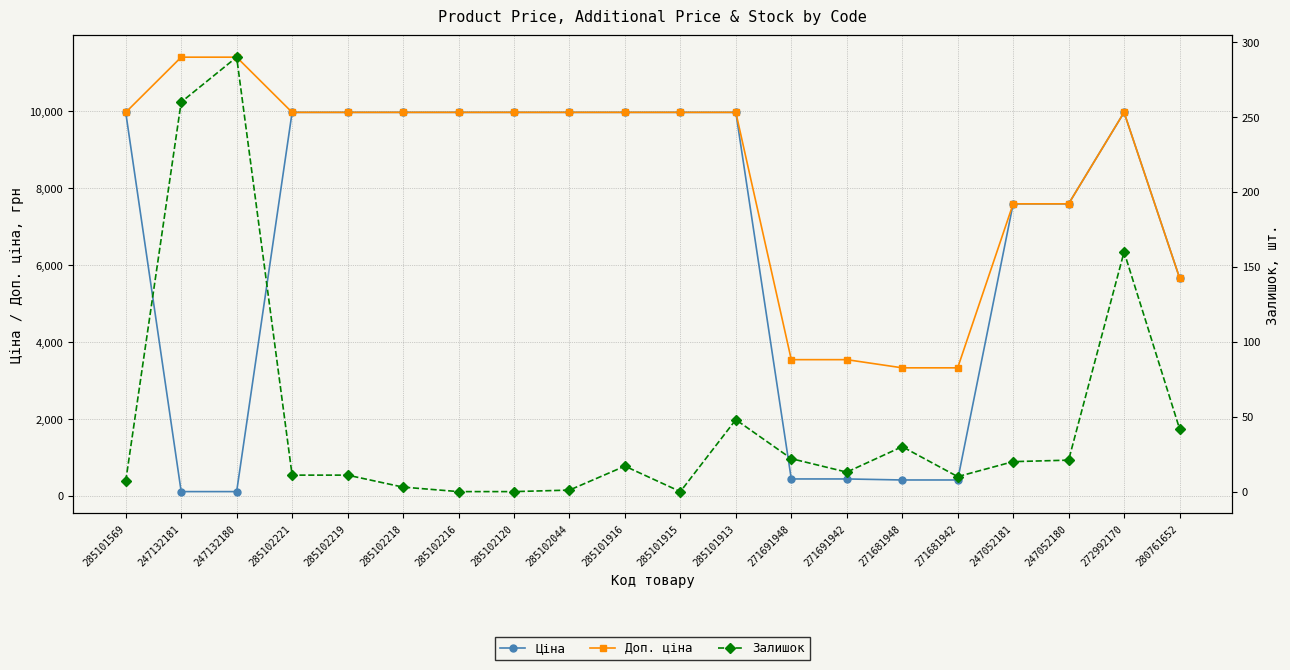

What is the difference between the second highest and minimum values in the Залишок series?

260.0